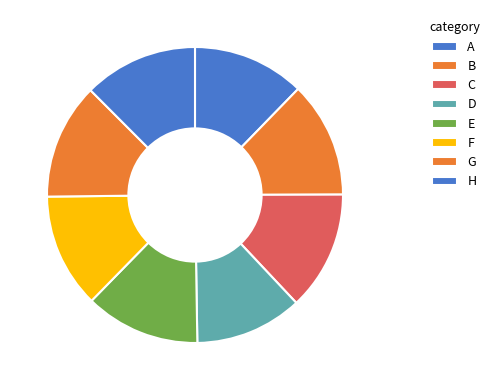

Is there a majority slice in this chart?

No